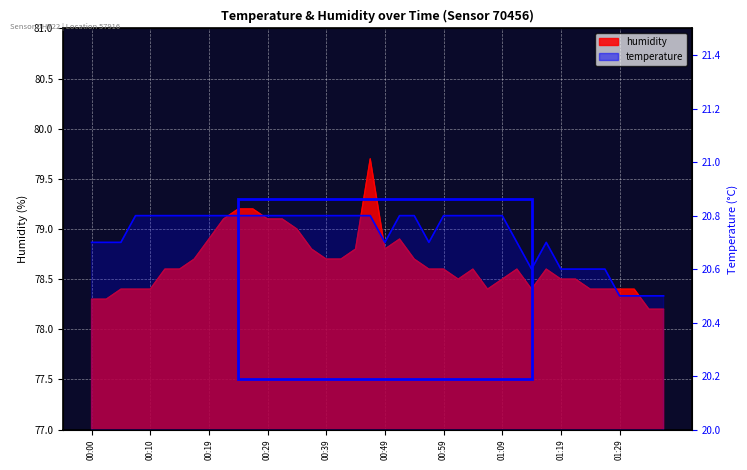

List the labels in order of humidity value, smallest first.

01:34, 01:36, 00:00, 00:02, 00:05, 00:07, 00:10, 01:06, 01:14, 01:24, 01:26, 01:29, 01:31, 01:01, 01:09, 01:19, 01:21, 00:12, 00:14, 00:56, 00:59, 01:04, 01:11, 01:16, 00:17, 00:39, 00:41, 00:54, 00:37, 00:44, 00:49, 00:19, 00:51, 00:34, 00:22, 00:29, 00:32, 00:24, 00:27, 00:46